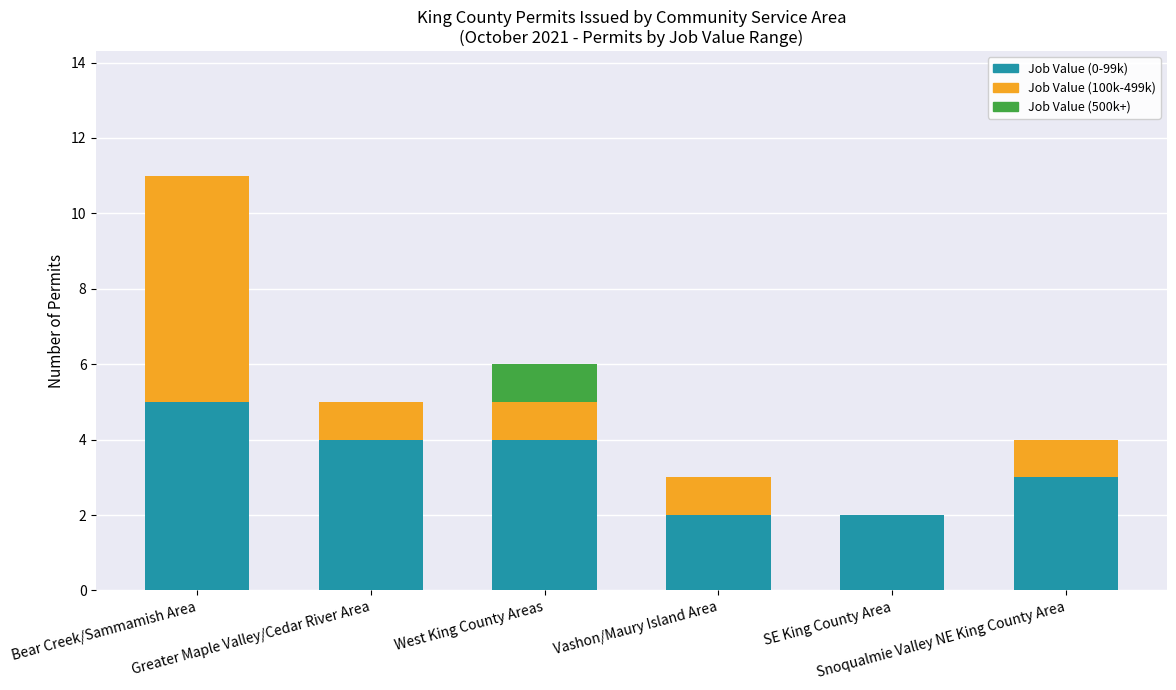

What are all the series names shown in the legend?

Job Value (0-99k), Job Value (100k-499k), Job Value (500k+)